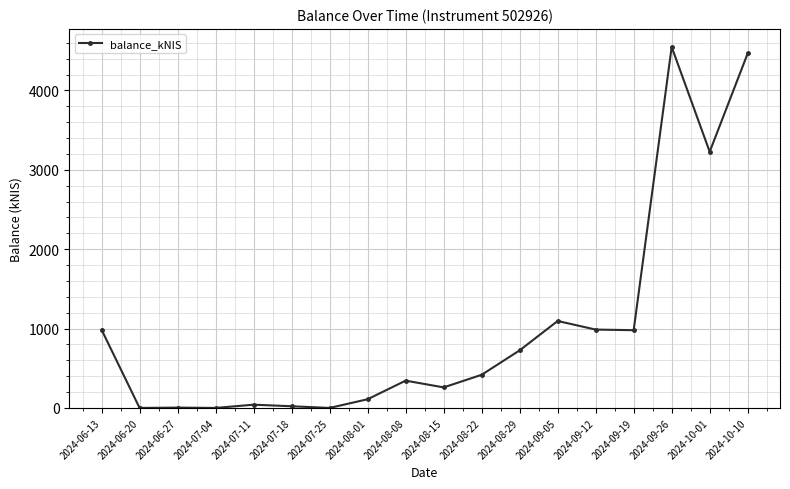

What is the change in value from 2024-06-13 to 2024-07-25?

-984.9